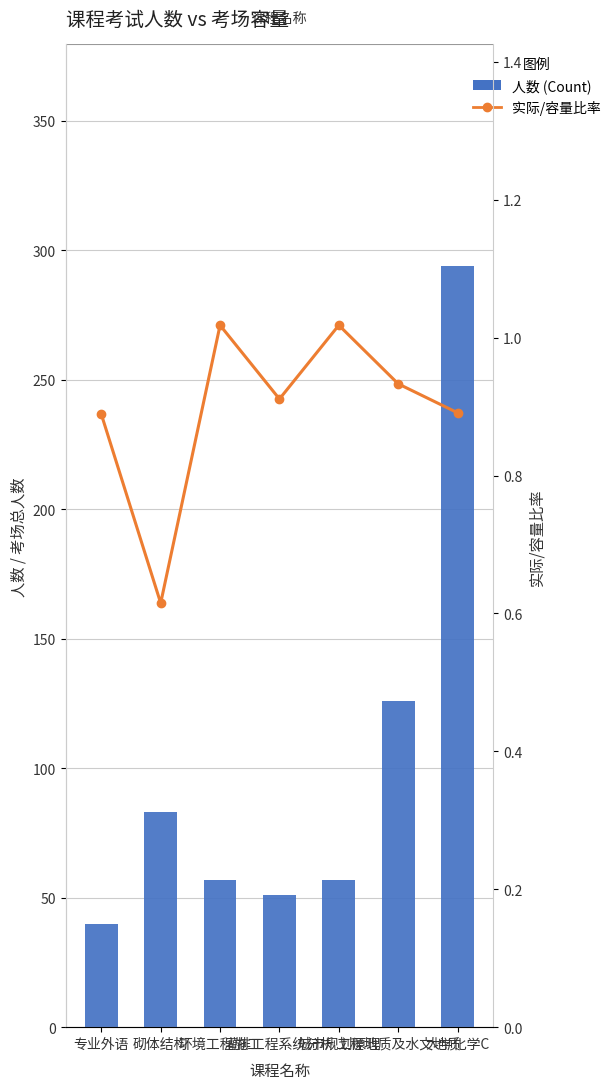

Does the chart contain any negative values?

No